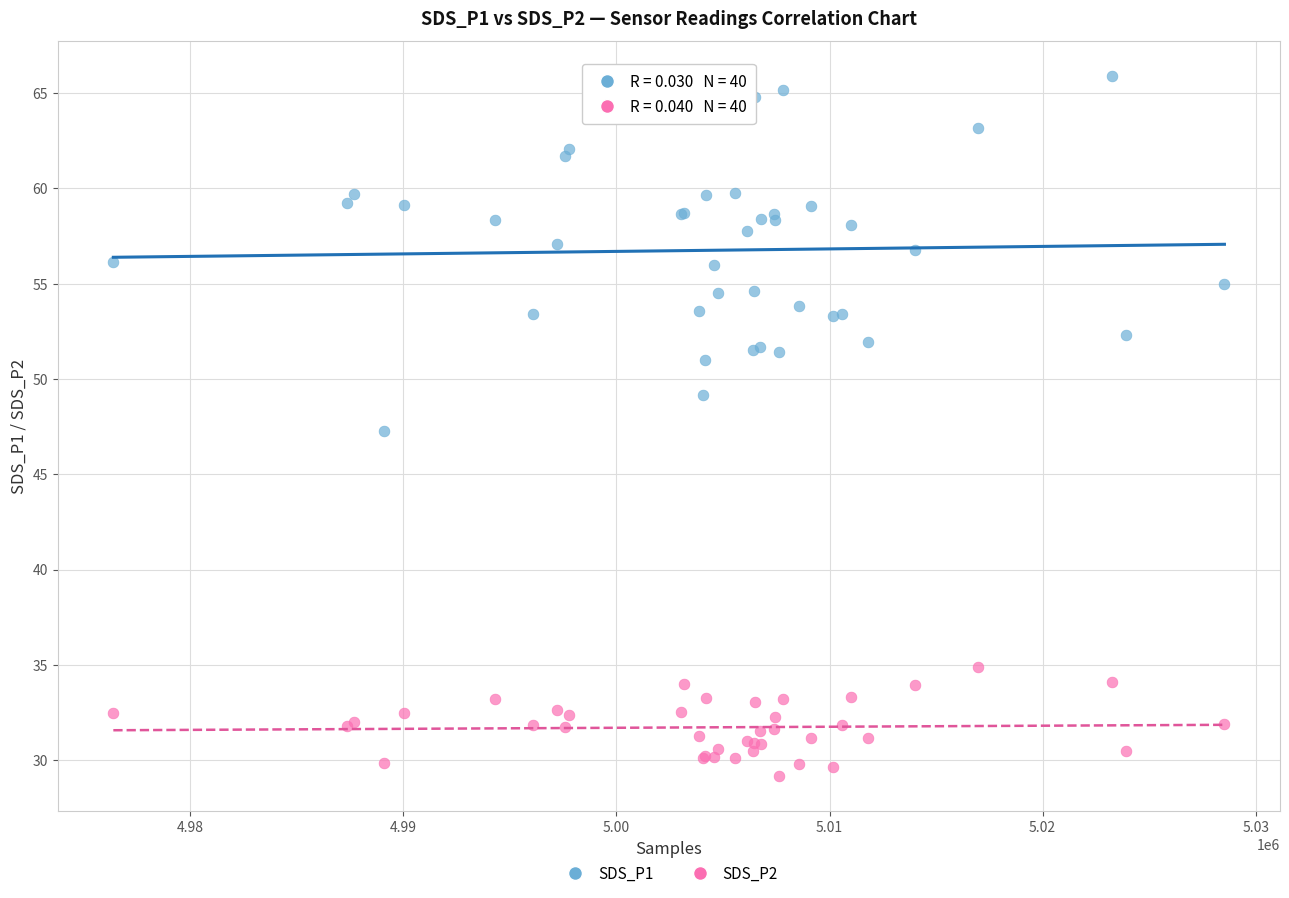

What is the X range (max minus min) for the scatter plot?

52139.0